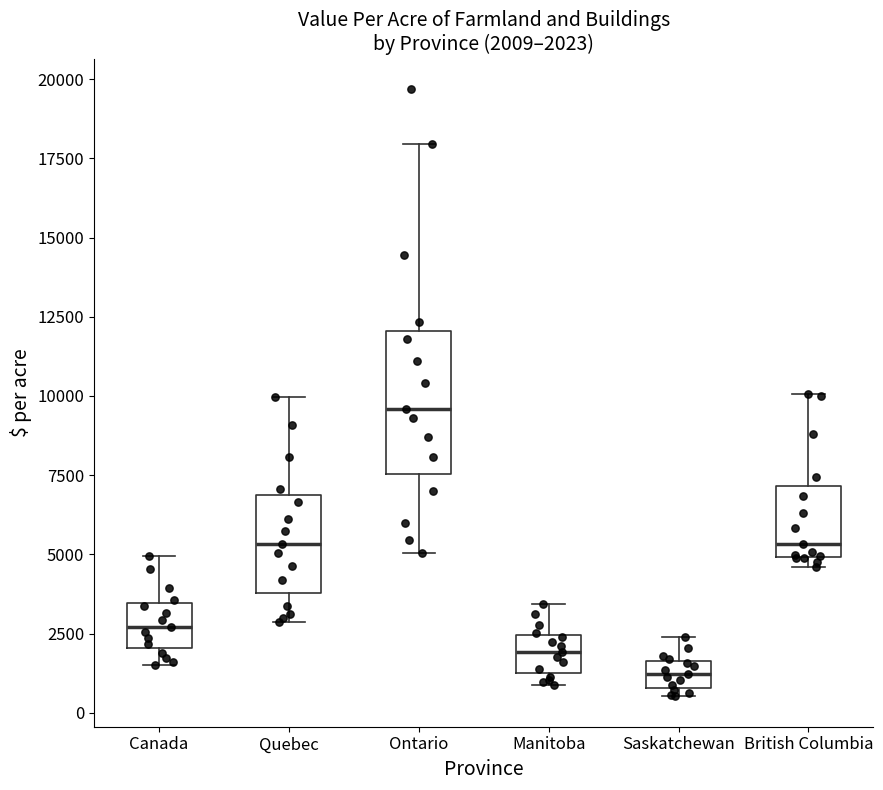

Comparing the boxes themselves (not the whiskers), which one is the tallest?

Ontario